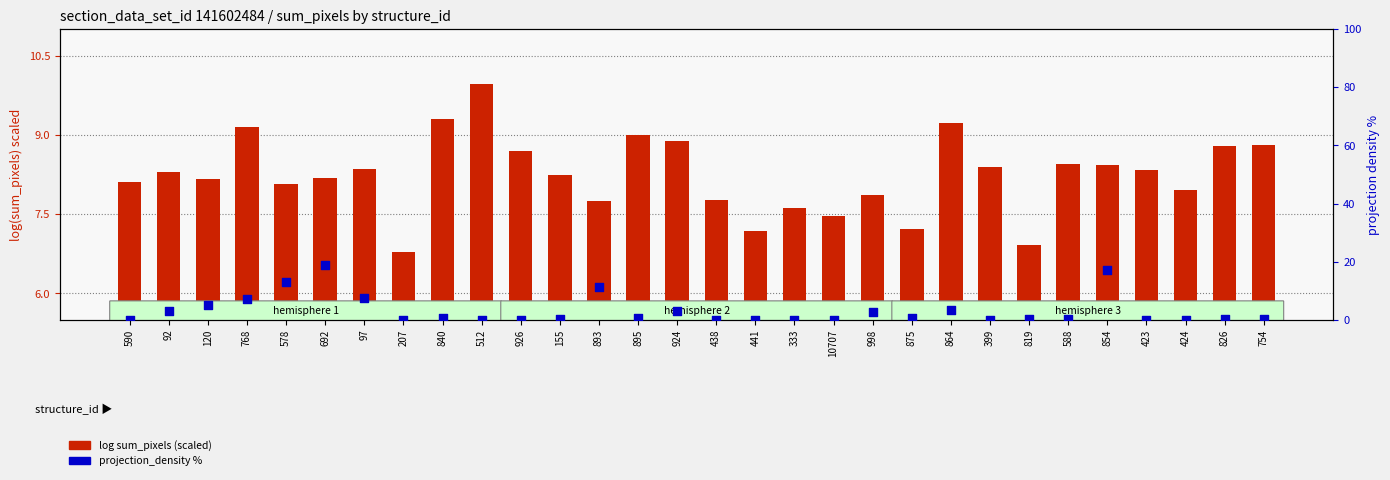

Which series reaches the minimum Y coordinate?

projection_density %